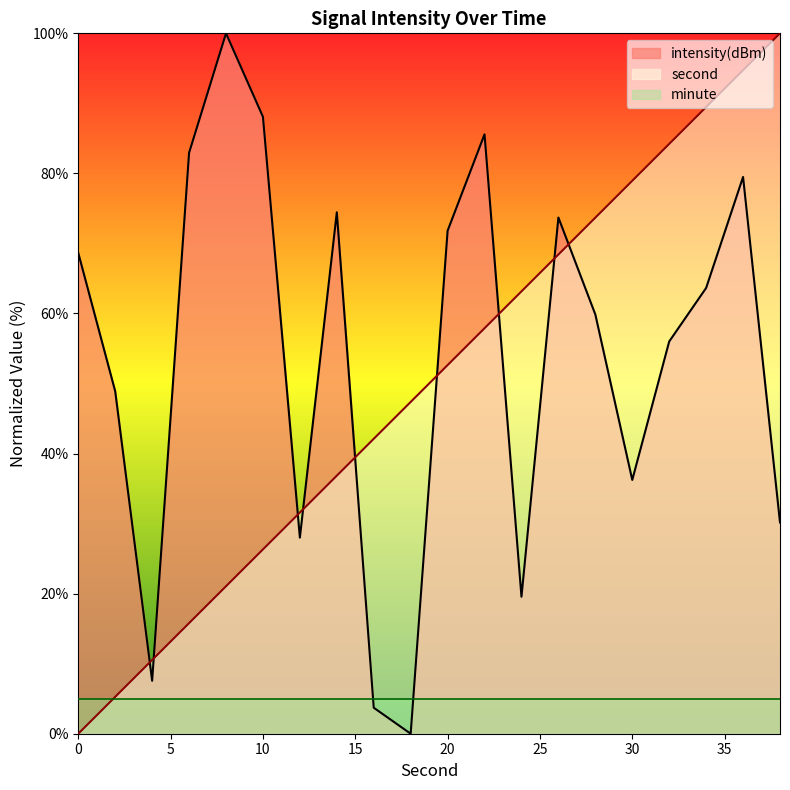

What is the sum of all intensity values?

1078.3